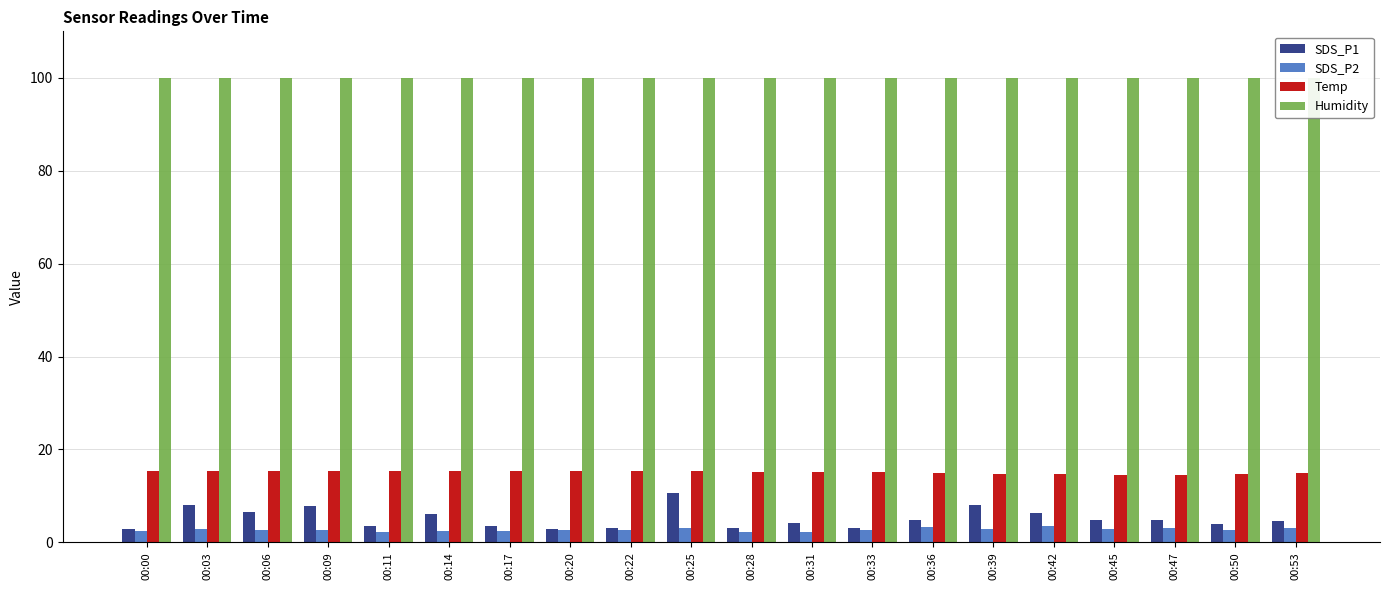

Is the value of Temp at 00:20 greater than the value of SDS_P2 at 00:39?

Yes